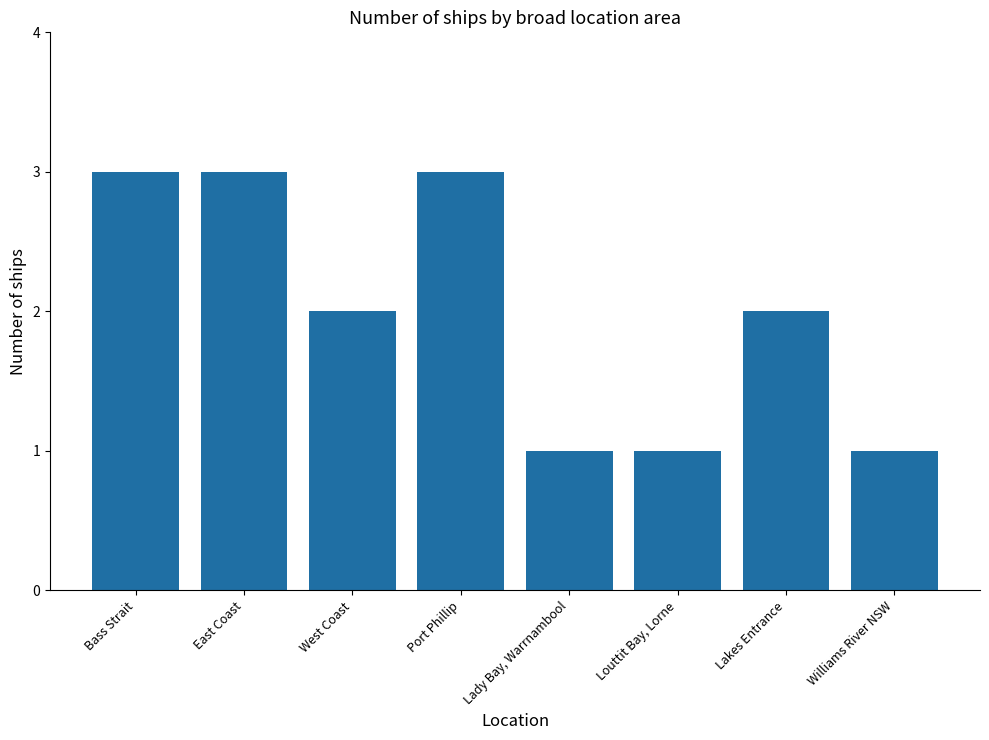

What is the ratio of the value at Lady Bay, Warrnambool to the value at West Coast?

0.5